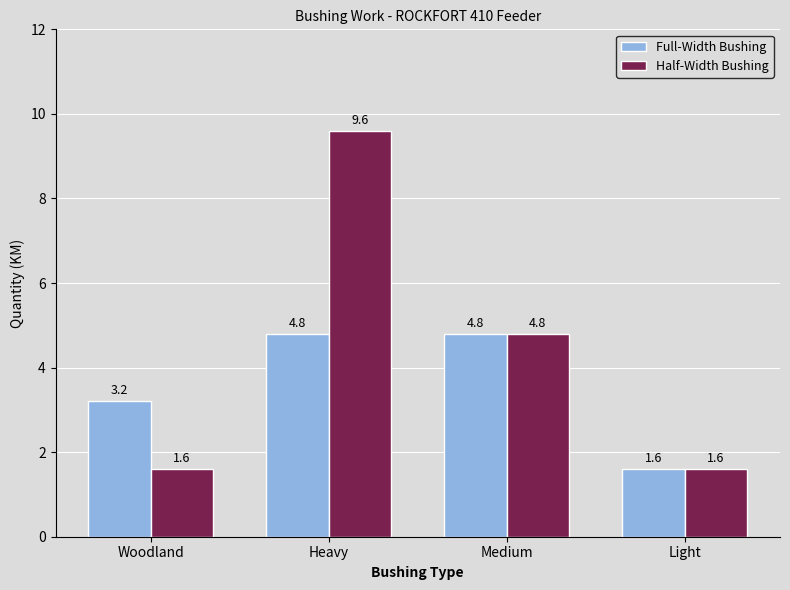

What position from the left is Medium?

3